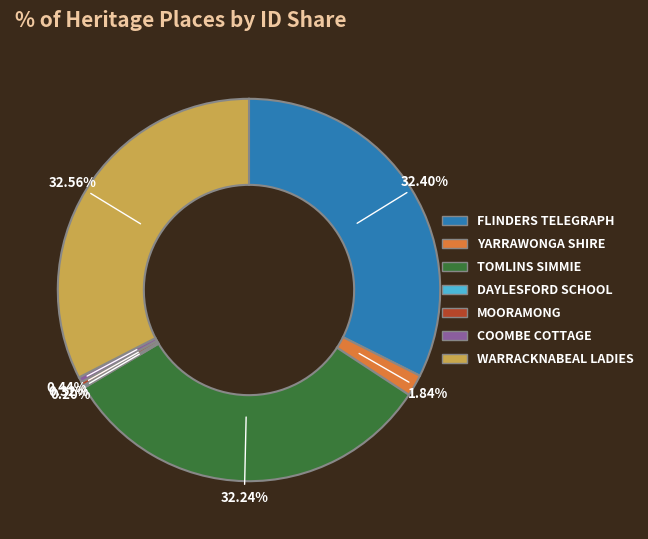

Is there any slice that represents more than half of the pie?

No